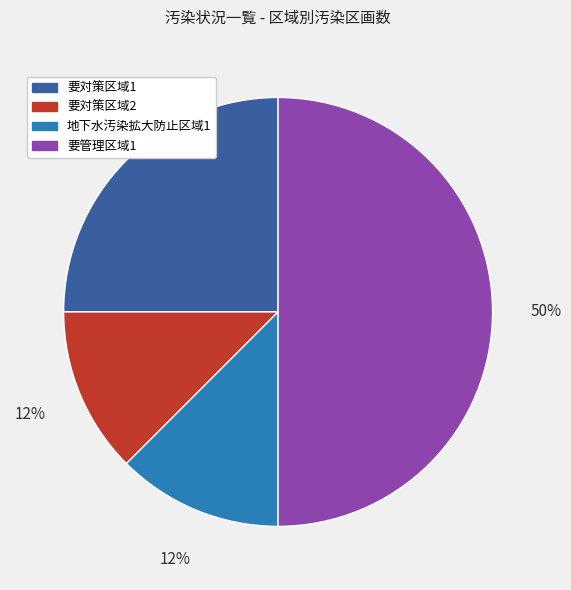

The 要管理区域1 slice represents 50% of the pie. True or false?

True